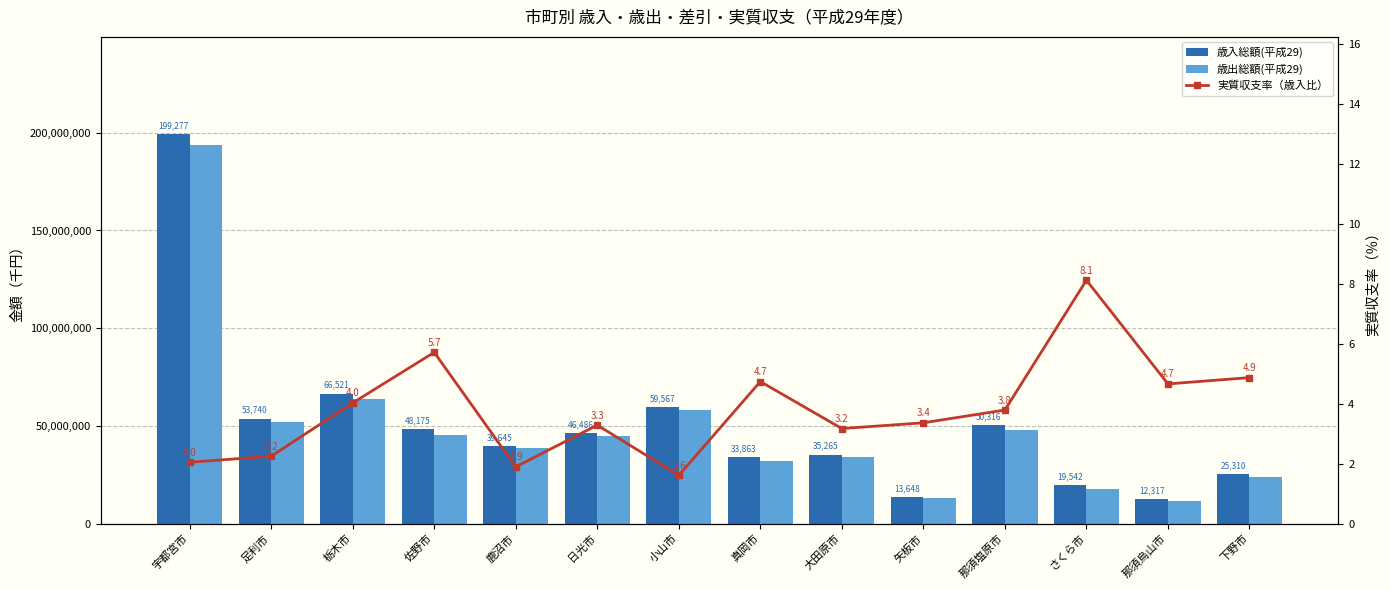

What is the value of the 実質収支率（歳入比） bar at the 5th from the left?

1.9